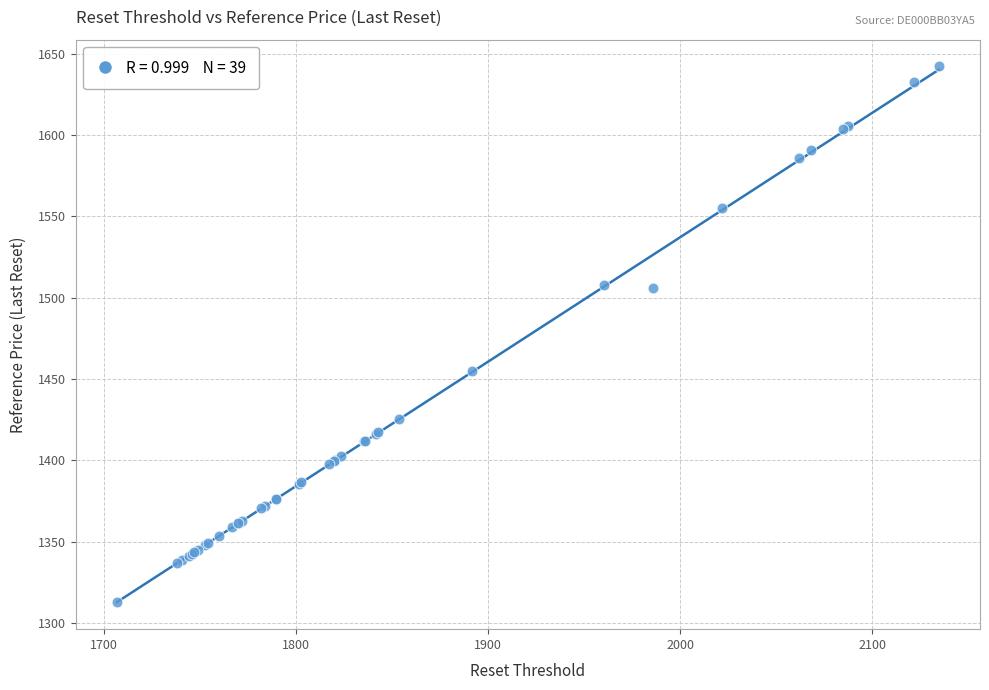

What Y value in the scatter plot is closest to 1477?

1455.1